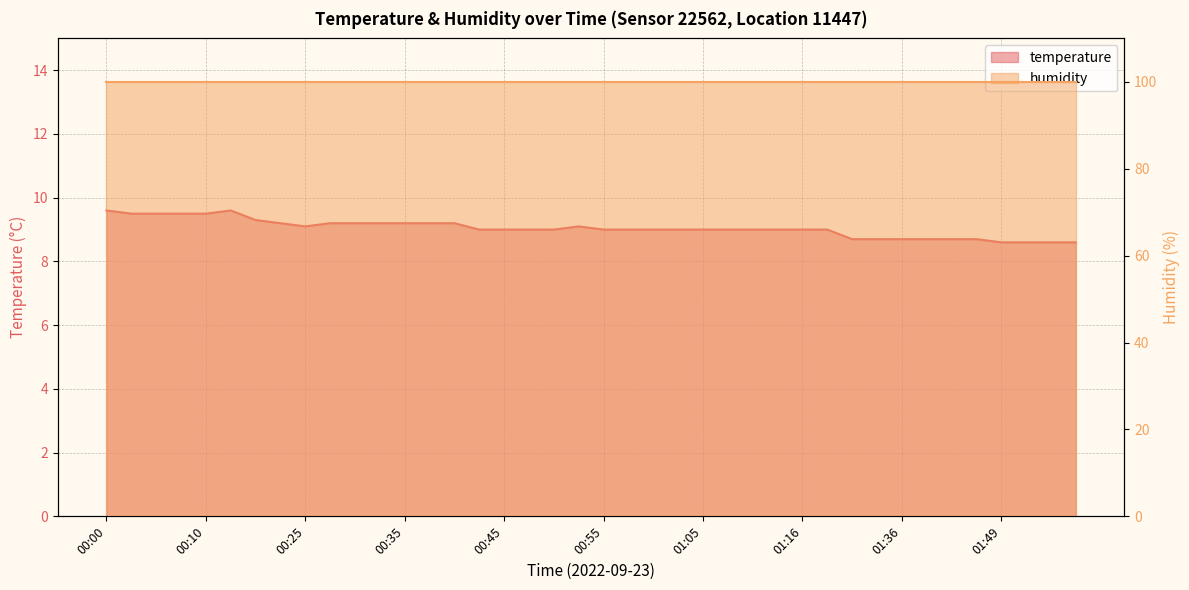

Read the value at 01:49.

8.6